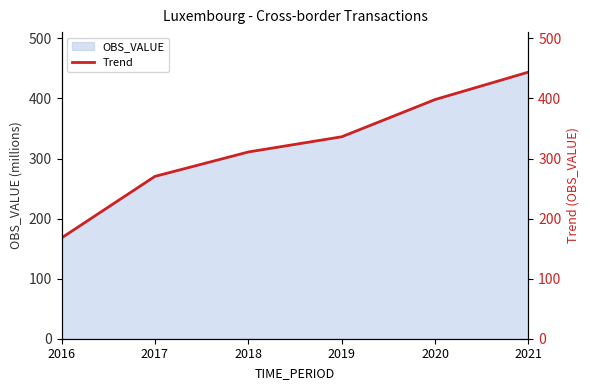

Reading left to right, list all the values displayed in this chart.

167.9	270.3	310.9	336.2	398.2	443.9